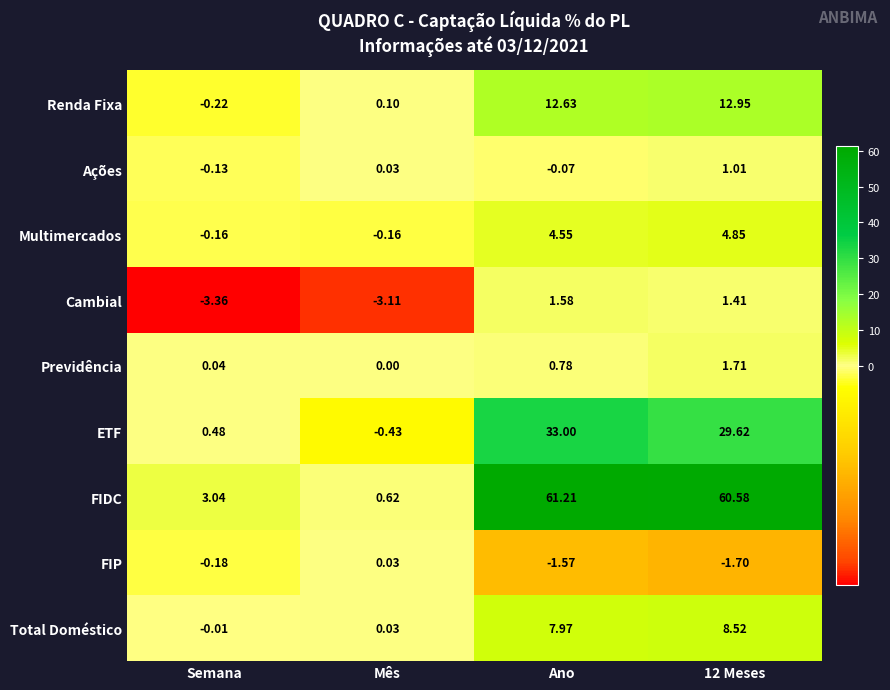

At which category does the chart reach its peak across all series?

Ano